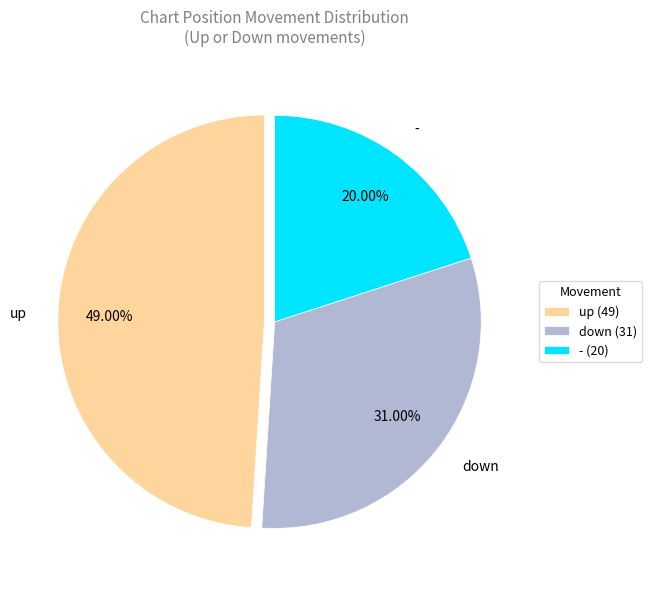

What is the total percentage of up and -?

69.0%